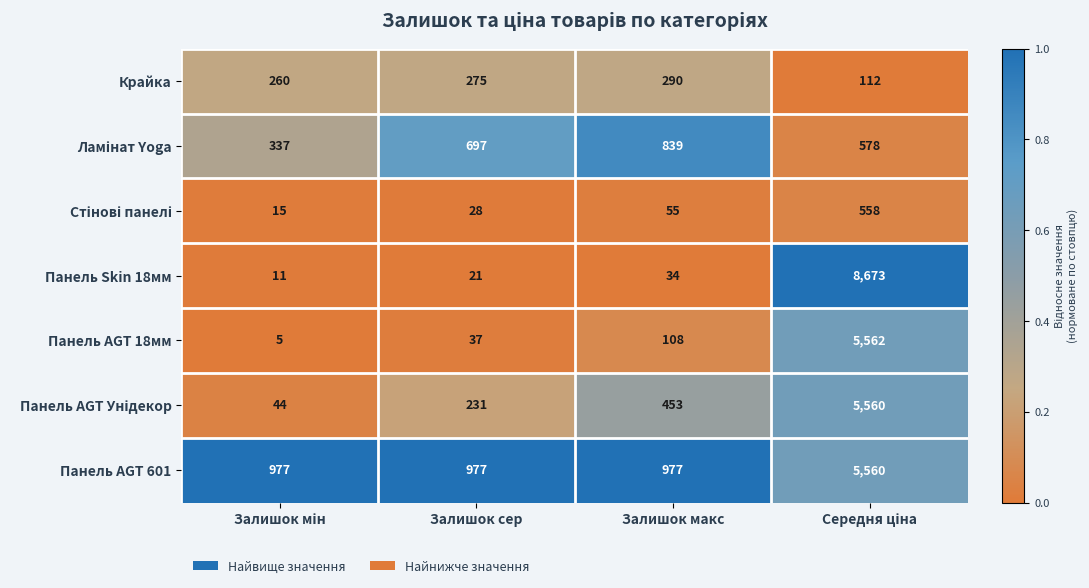

Where is Панель AGT 18мм nearest to the value 2783?

Залишок макс